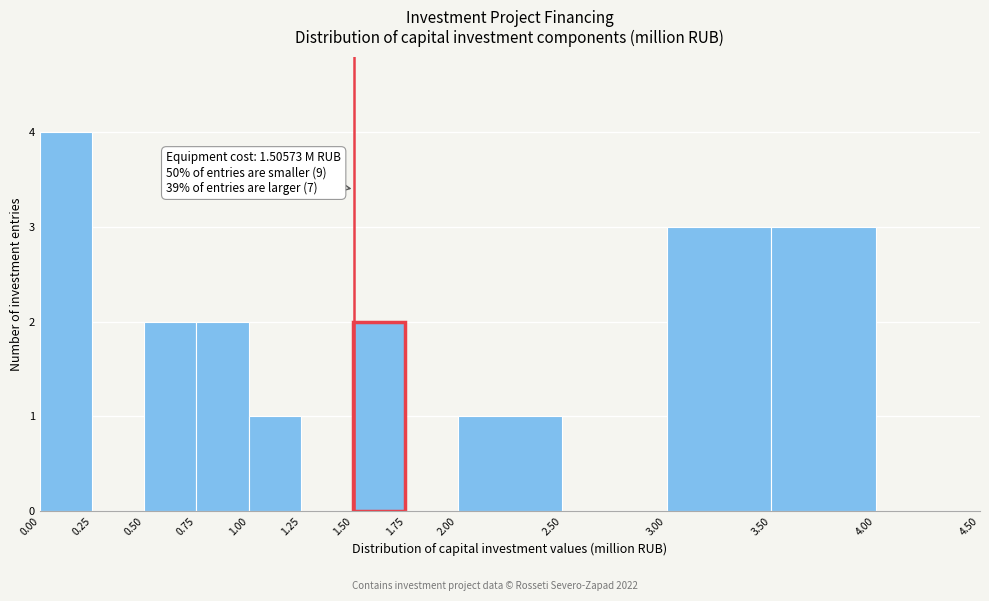

Over which range of the x-axis is the bar tallest?

0.00 to 0.25